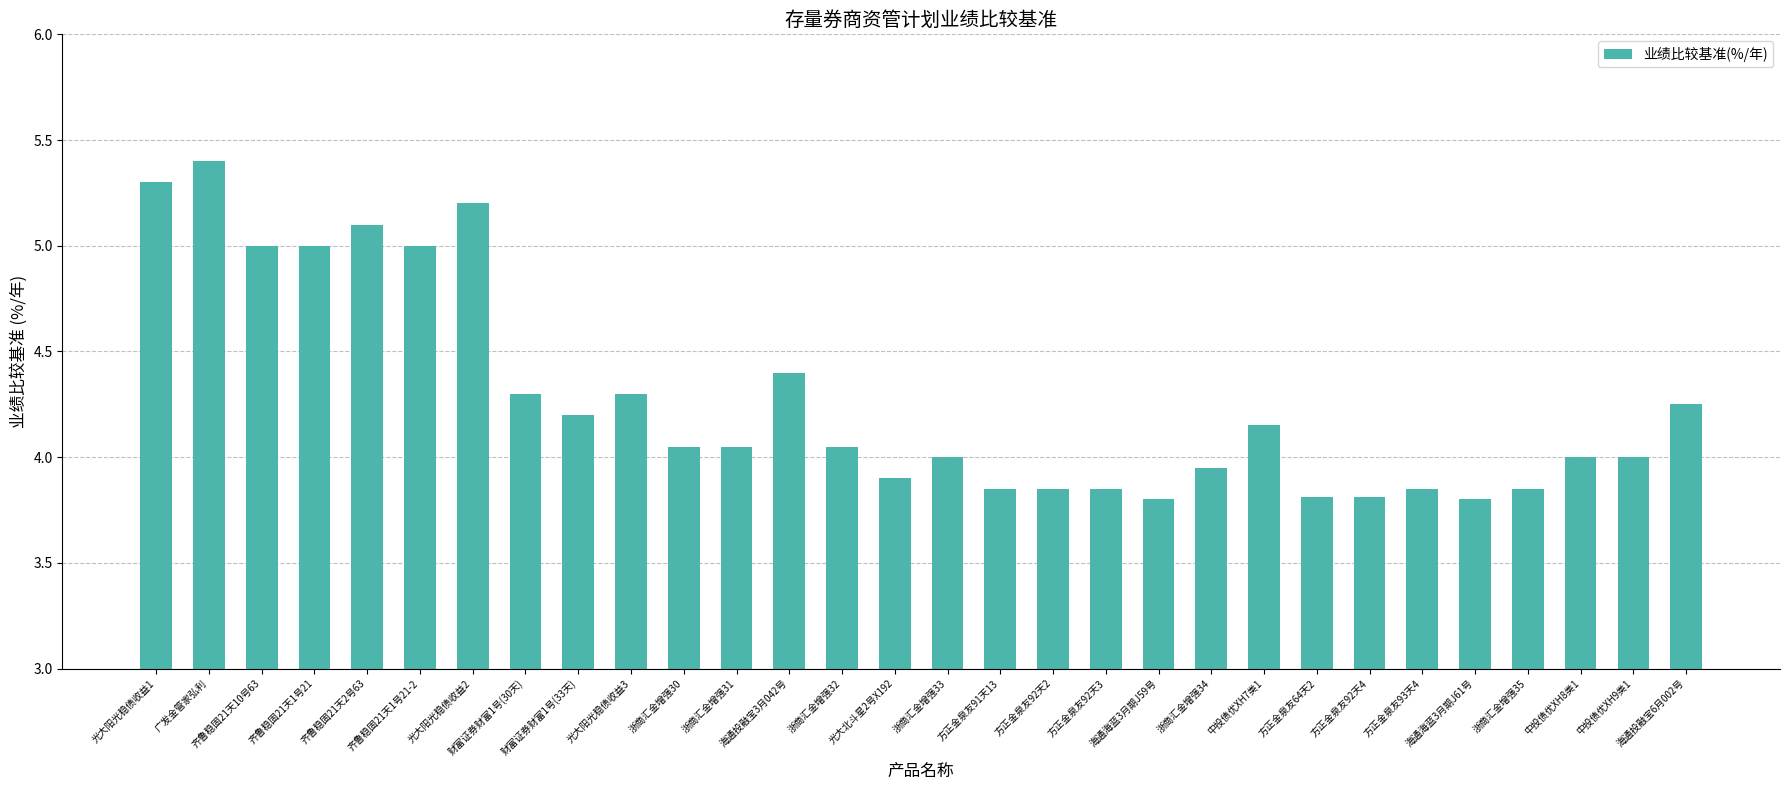

What is the difference between the second highest and second lowest values?

1.5